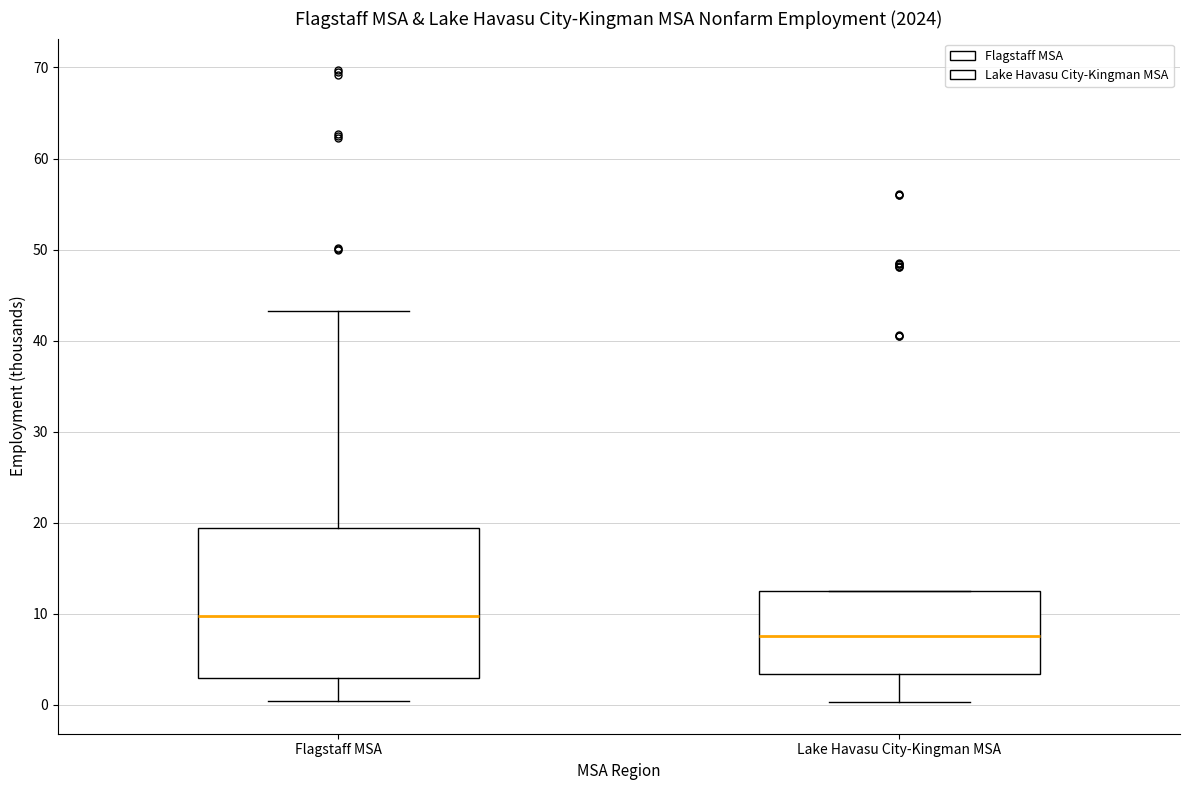

Reading left to right, transcribe this box plot: for each box, give where its median line is, the range the box spans, and where its two whiskers end, as read against the y-axis. The values are not printed on the chart, so give them approximately, as read against the axis.

Flagstaff MSA: median 10, box 3 to 19, whiskers 0 to 43
Lake Havasu City-Kingman MSA: median 8, box 3 to 12, whiskers 0 to 13